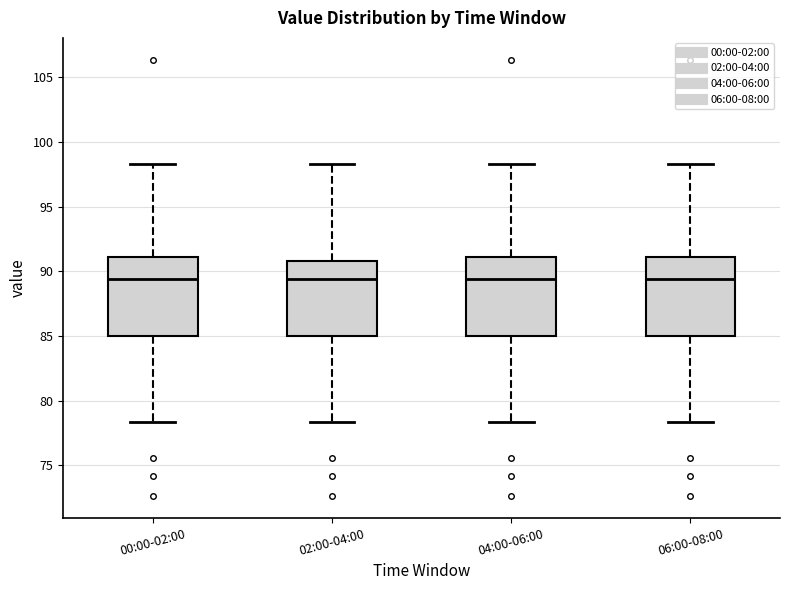

Where does the median line of the box for 00:00-02:00 sit on the y-axis? The values are not printed on the chart, so give them approximately, as read against the axis.

89.5